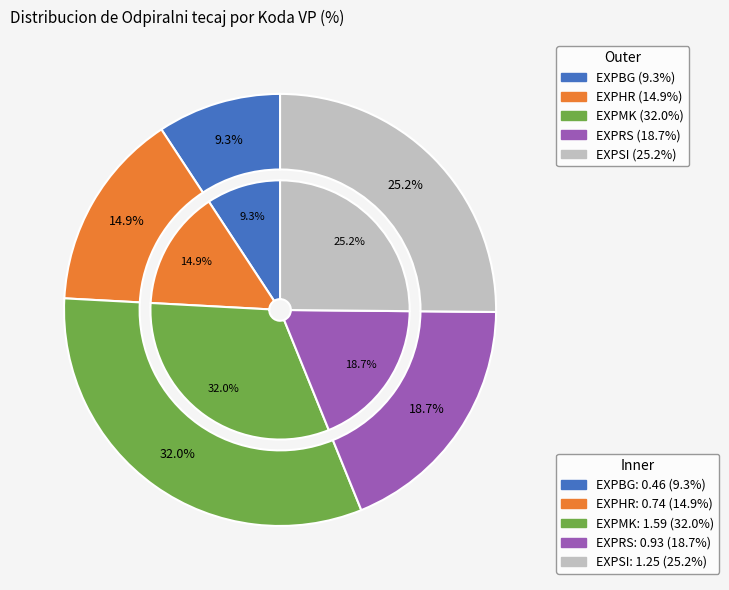

The EXPSI slice represents 25% of the pie. True or false?

True